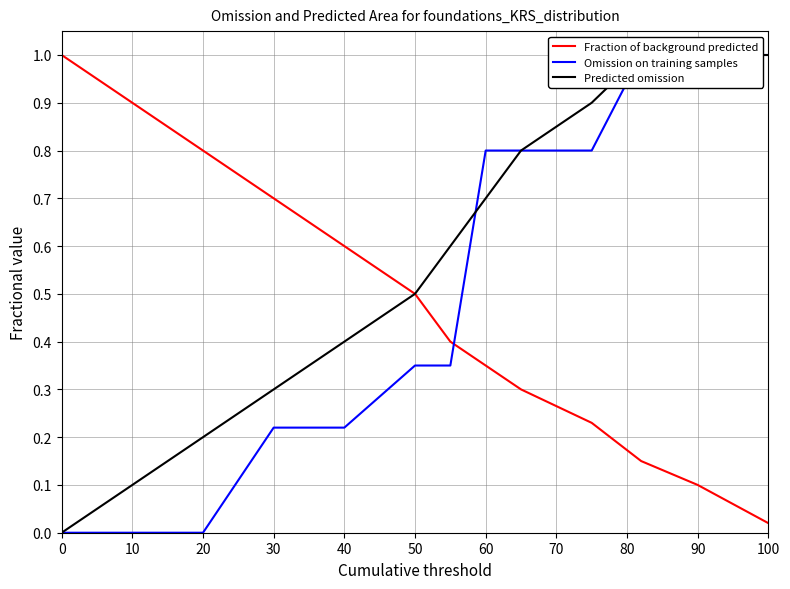

Where is Fraction of background predicted nearest to the value 0?

100